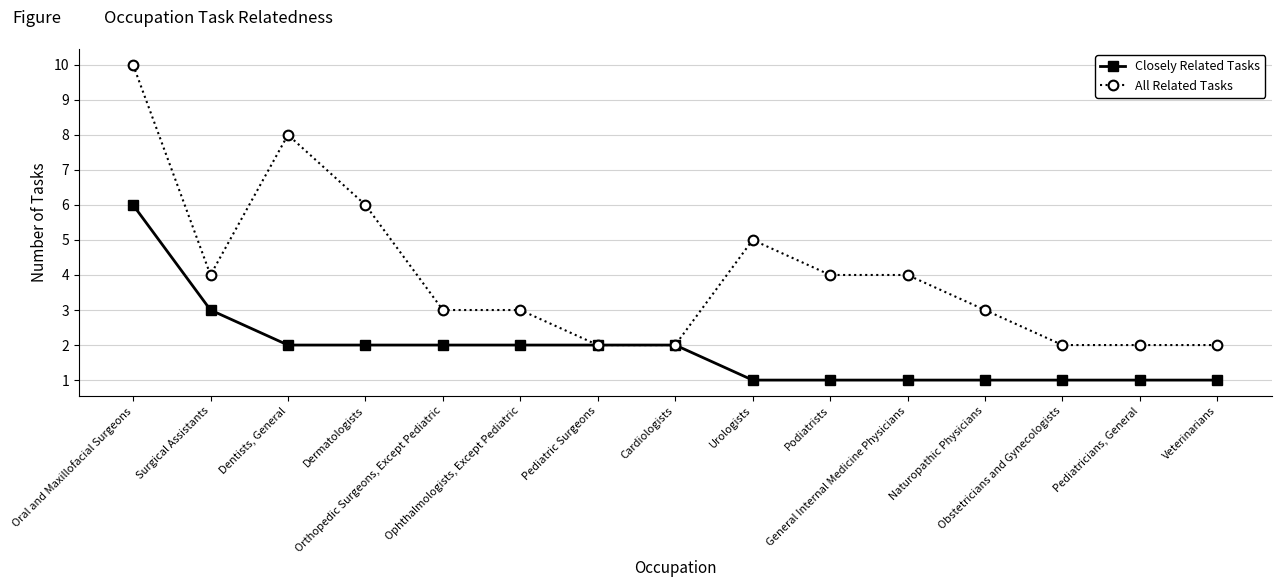

Is it true that All Related Tasks equals 5 at Orthopedic Surgeons, Except Pediatric?

False